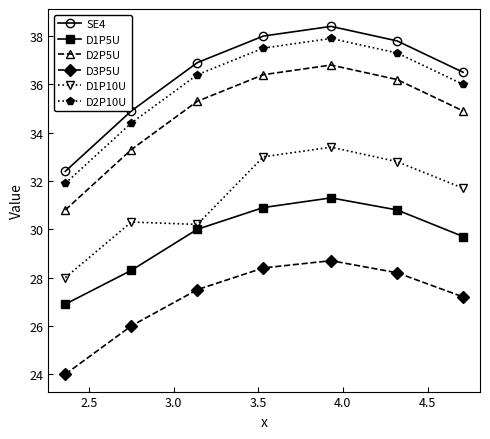

Does the chart display data point markers on the line(s)?

Yes